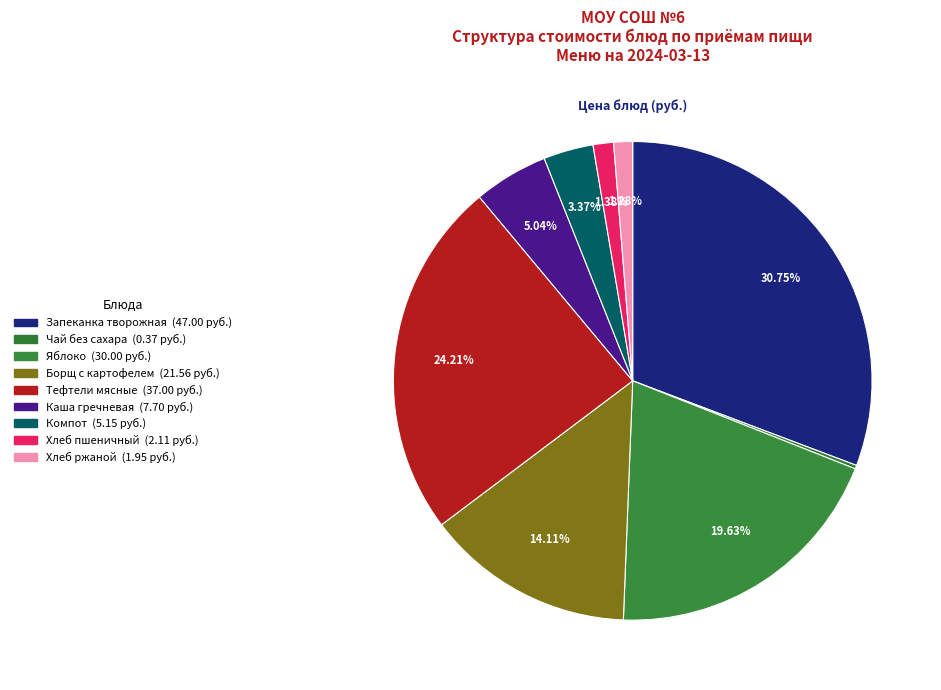

To the nearest percent, what is the combined percentage of Яблоко and Компот?

23%